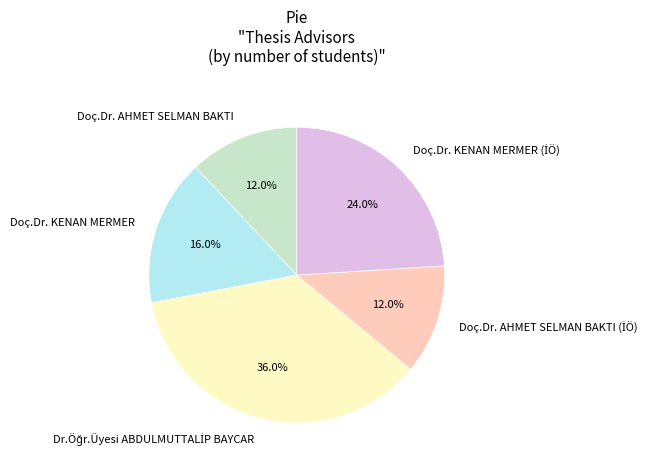

Is Doç.Dr. KENAN MERMER the majority of the pie?

No